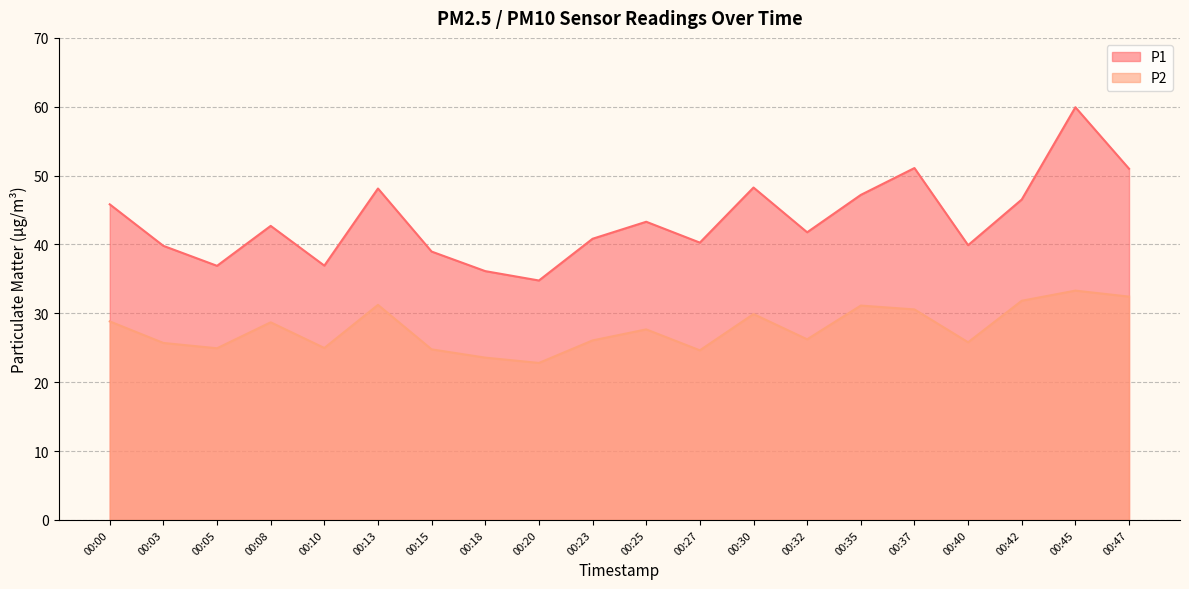

Where is P1 nearest to the value 47?

00:35